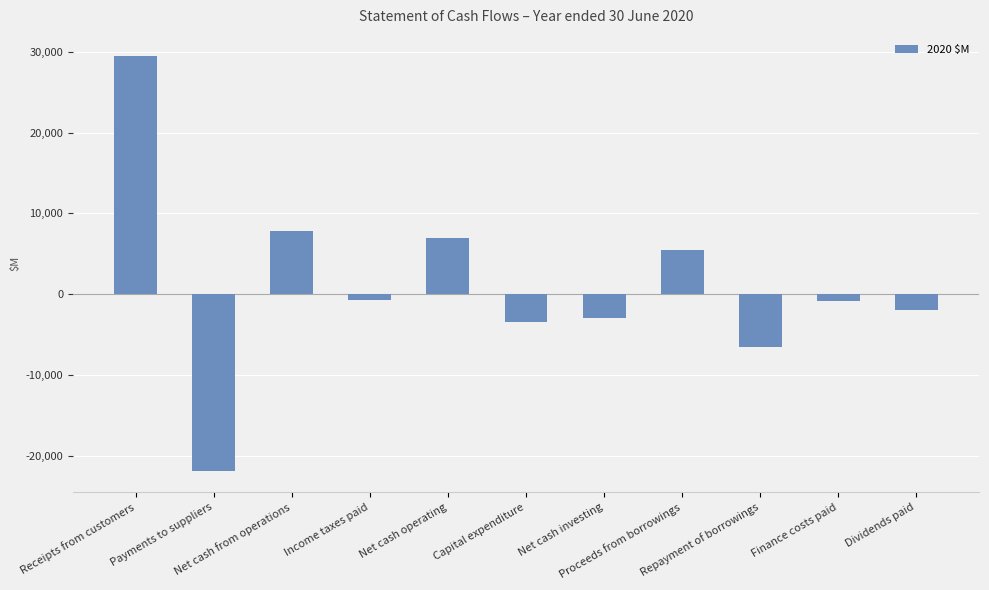

What is the difference between the second highest and second lowest values?

14326